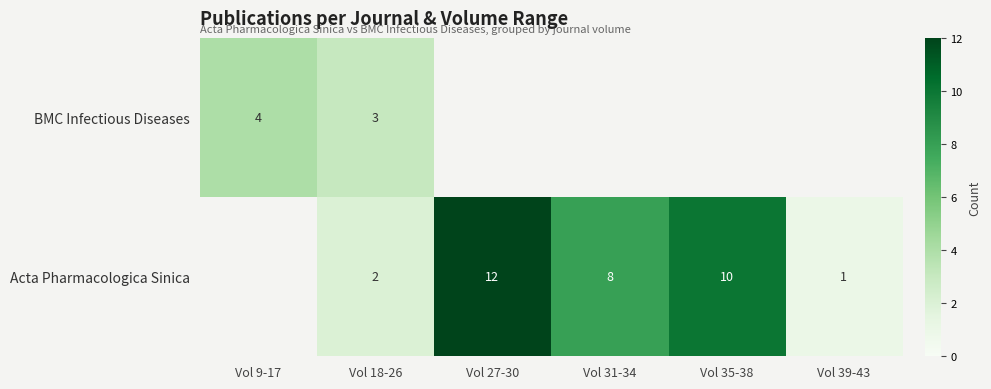

How many distinct data groups are displayed?

2